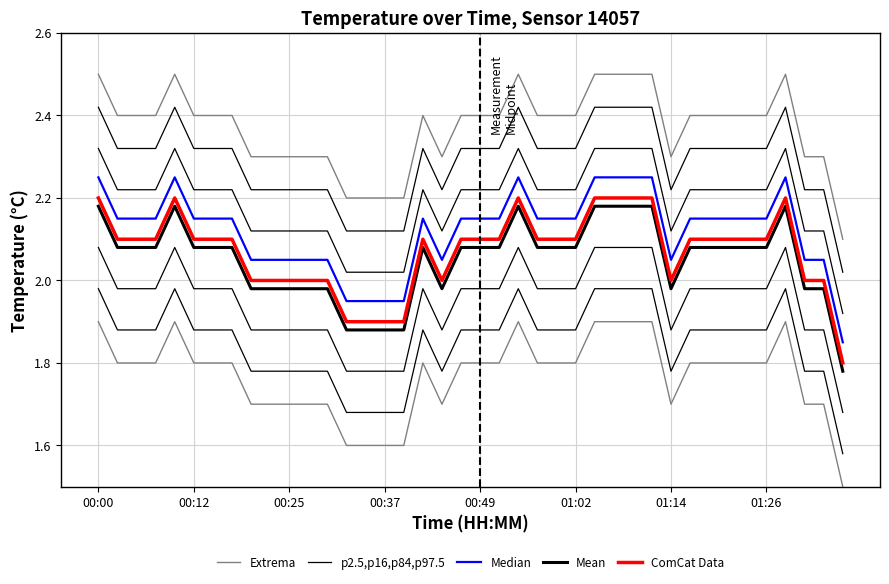

What is the value of the p2.5,p16,p84,p97.5 point at the 33rd from the left?

2.3